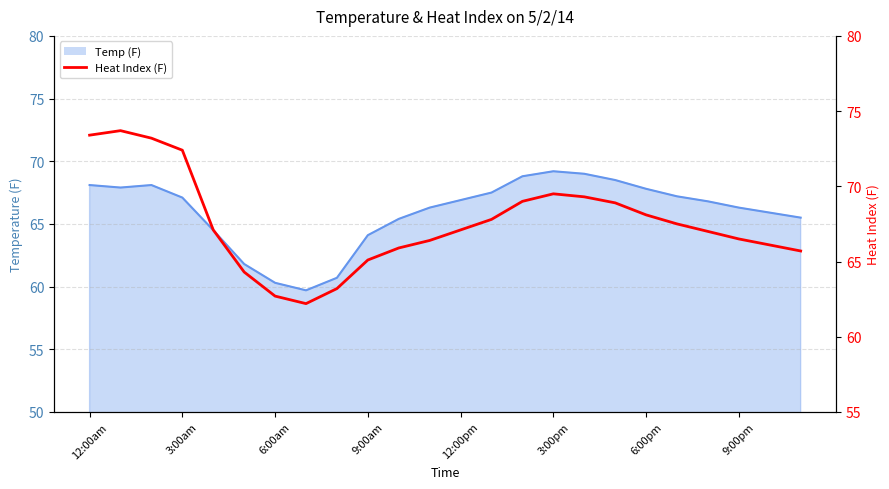

What is the approximate value at 14?

69.0